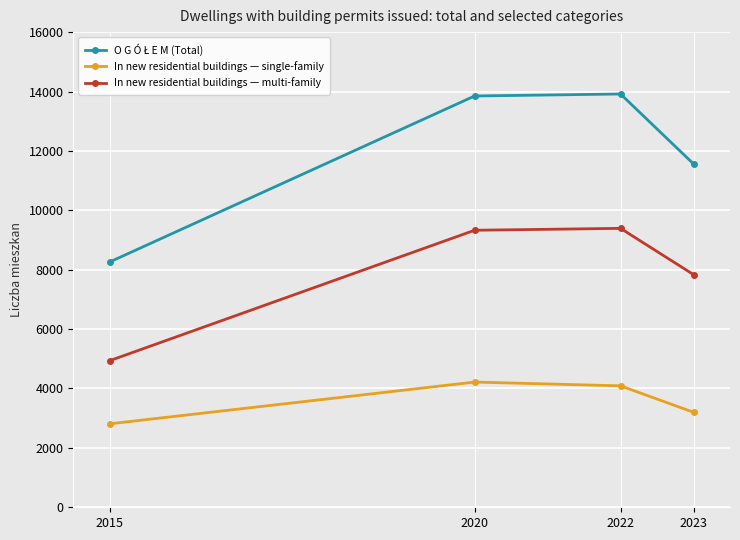

What is the total value across all series at 2023?

22597